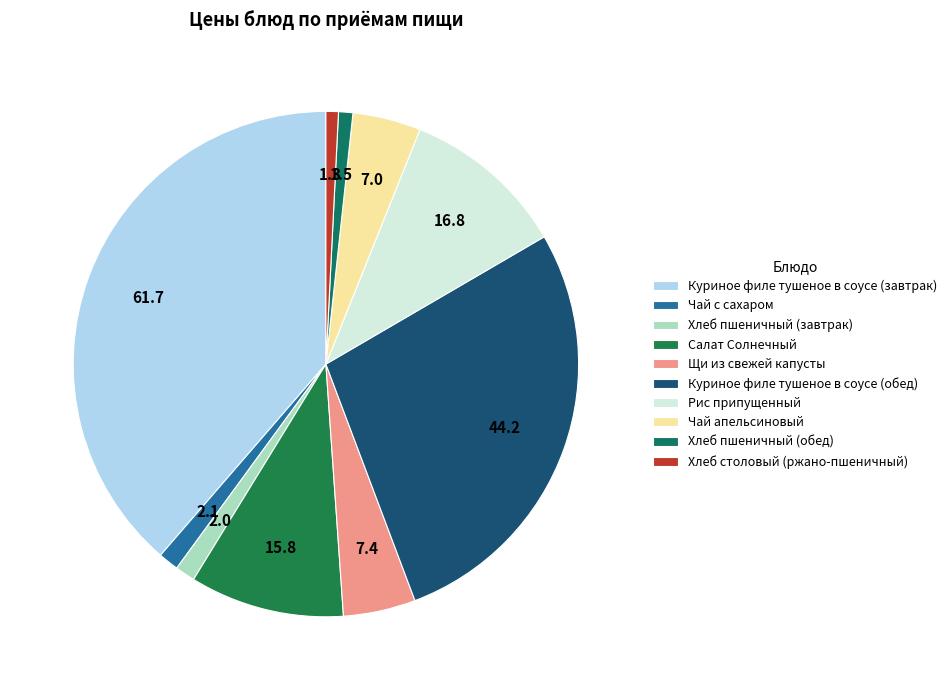

Does Хлеб пшеничный (обед) account for over 50% of the chart?

No